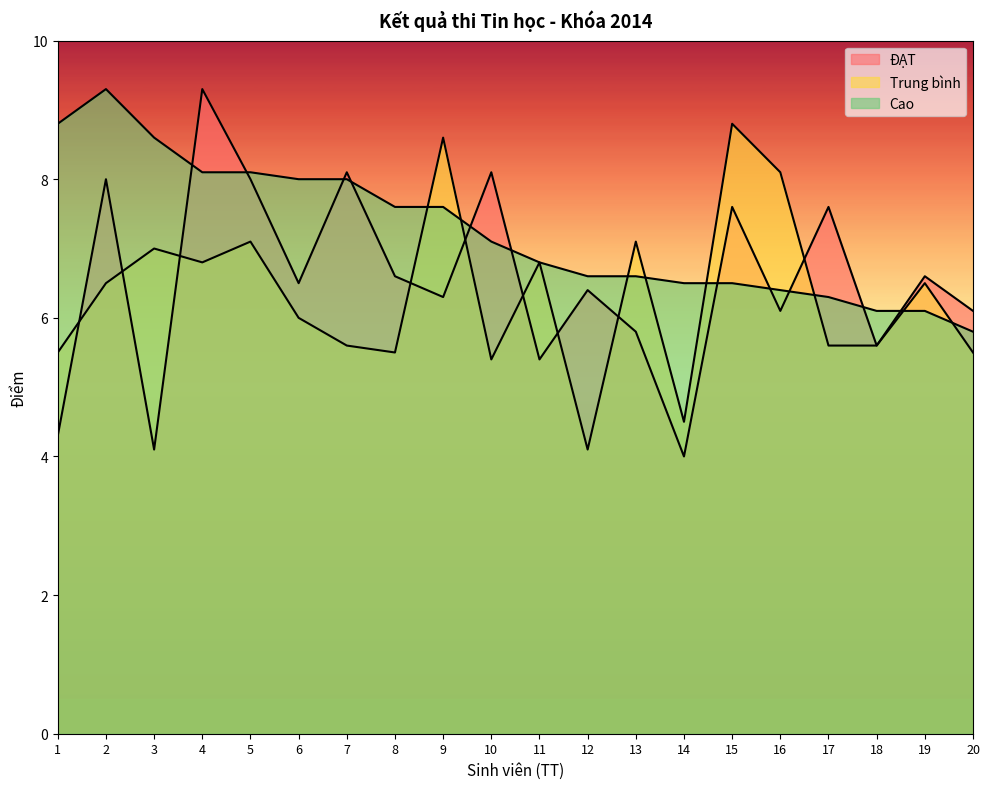

How many times do ĐẠT and Cao cross each other?

11